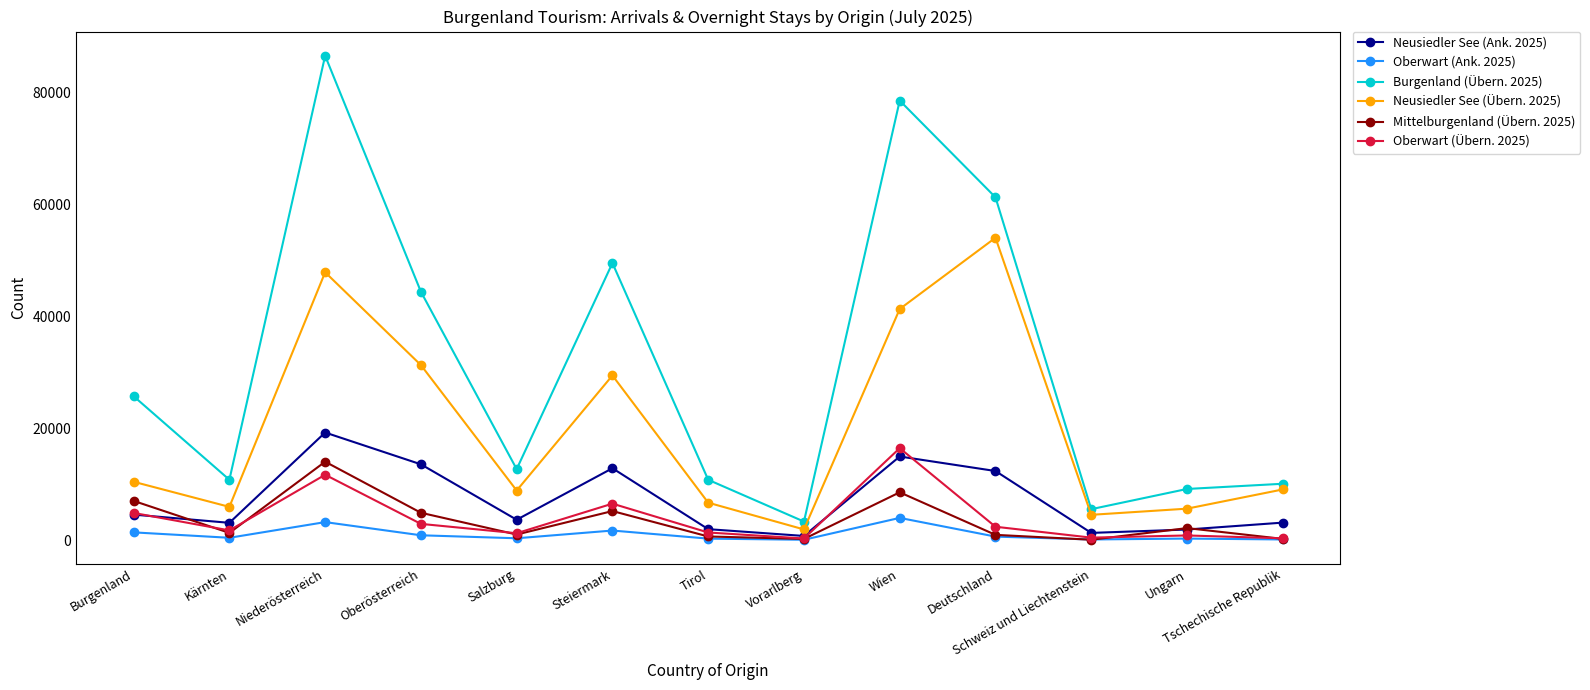

Which series has the largest total across all categories?

Burgenland (Übern. 2025)